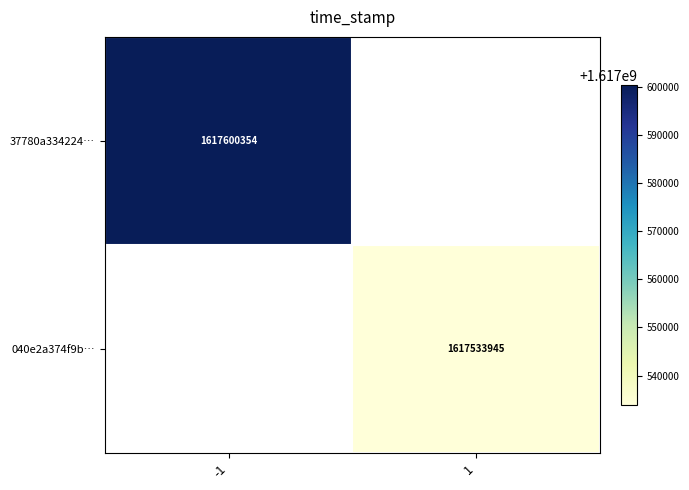

Is it true that 37780a334224… equals 1617600354 at -1?

True